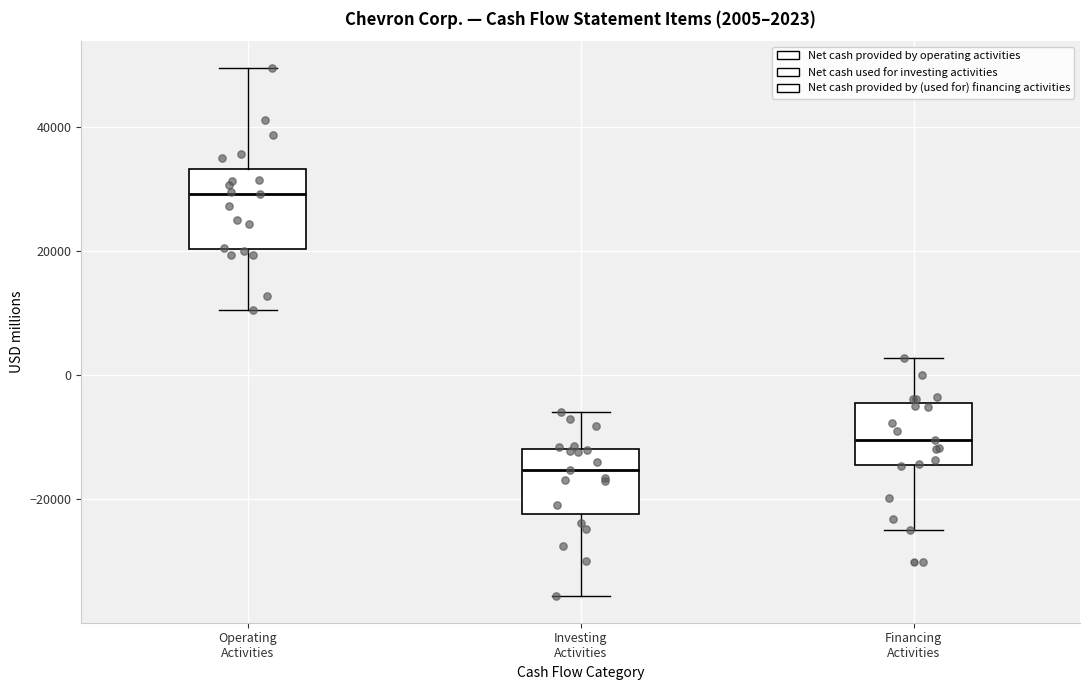

Which box has the highest median line?

Operating Activities